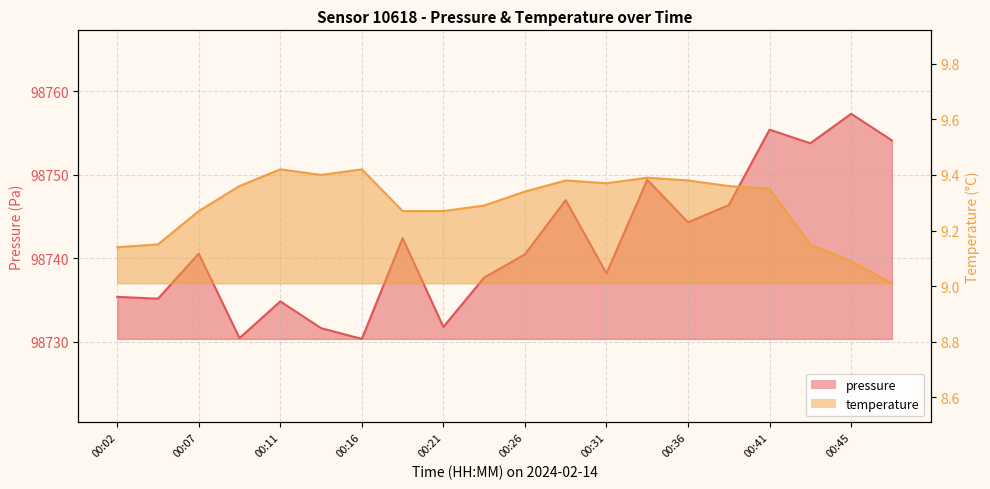

Where does the pressure series first go above 98740?

00:07